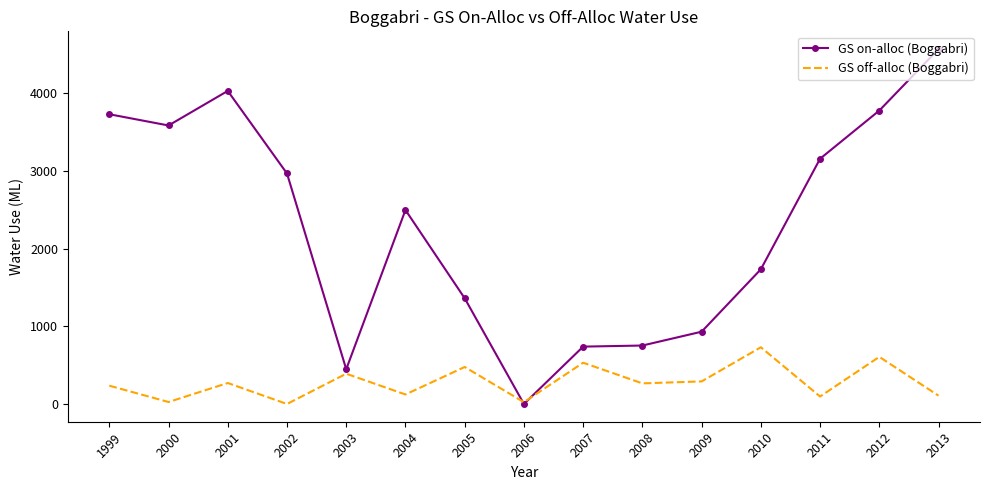

At how many categories does at least one series exceed 1340?

10